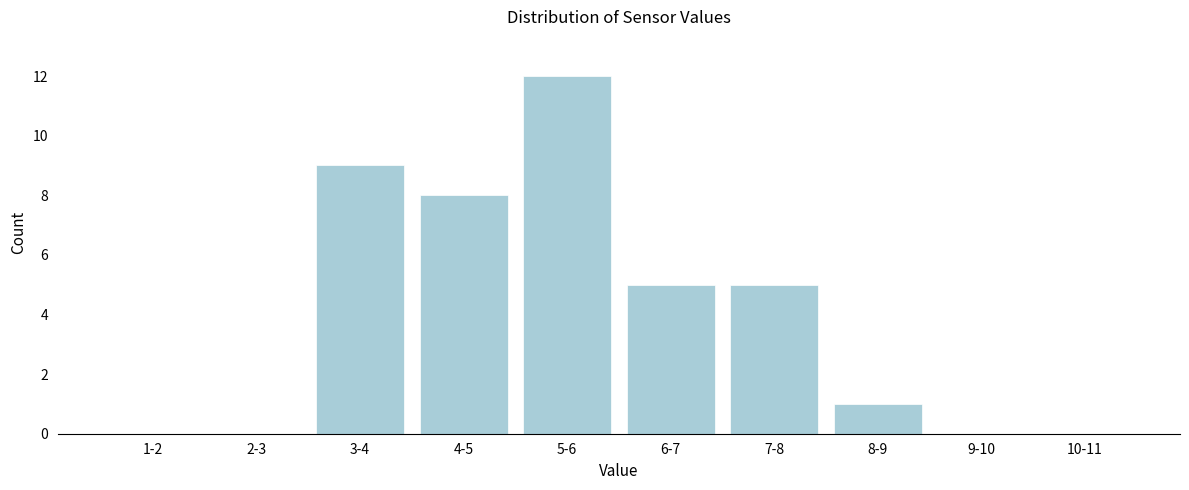

Reading left to right, list all the values displayed in this chart.

1-2=0	2-3=0	3-4=9	4-5=8	5-6=12	6-7=5	7-8=5	8-9=1	9-10=0	10-11=0